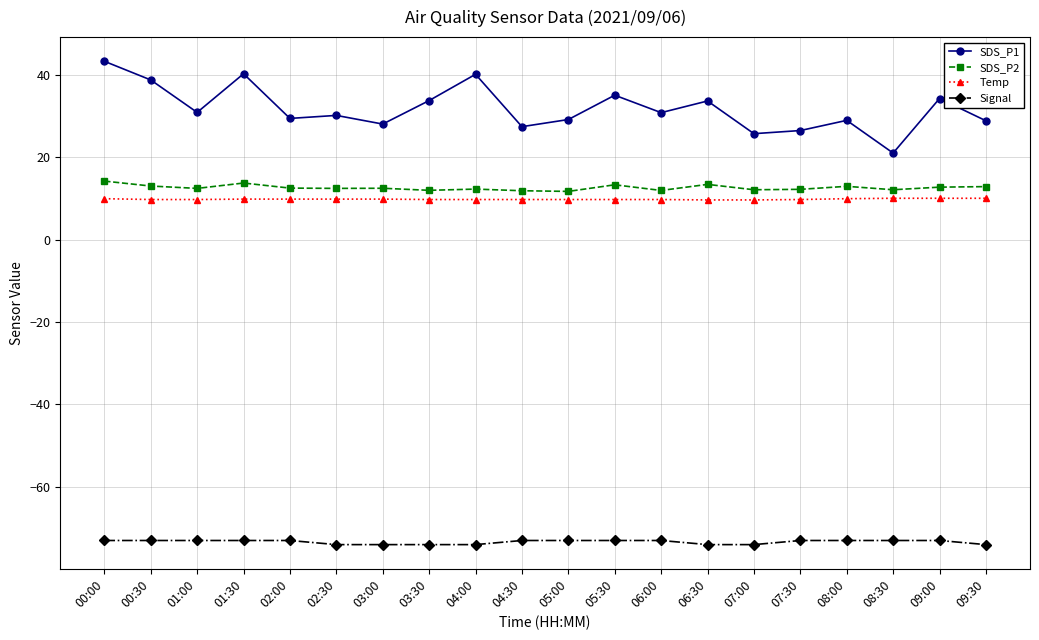

What is the value of the Temp point at the 13th from the left?

9.7